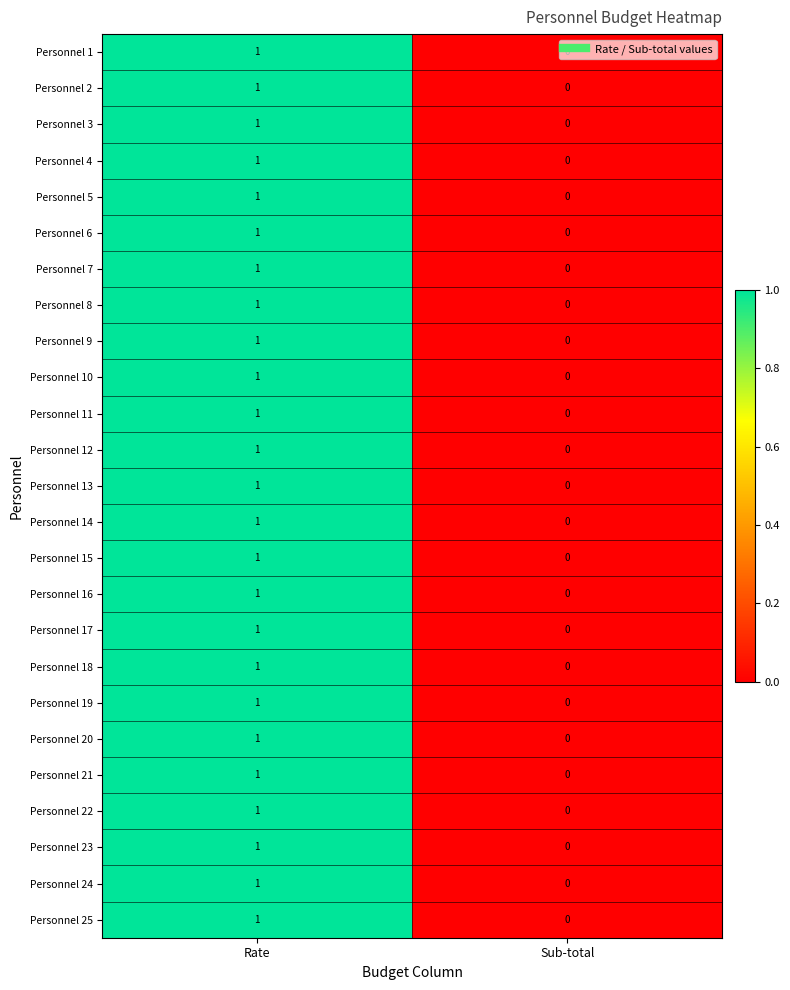

Is it true that Personnel 8 equals 1 at Rate?

True